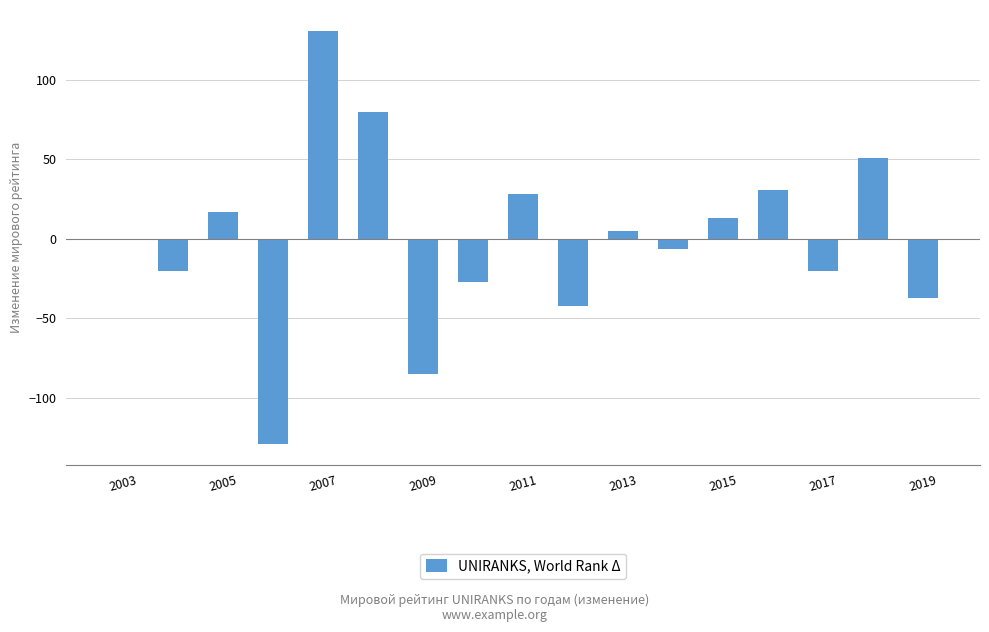

What is the maximum value shown in the chart?

131